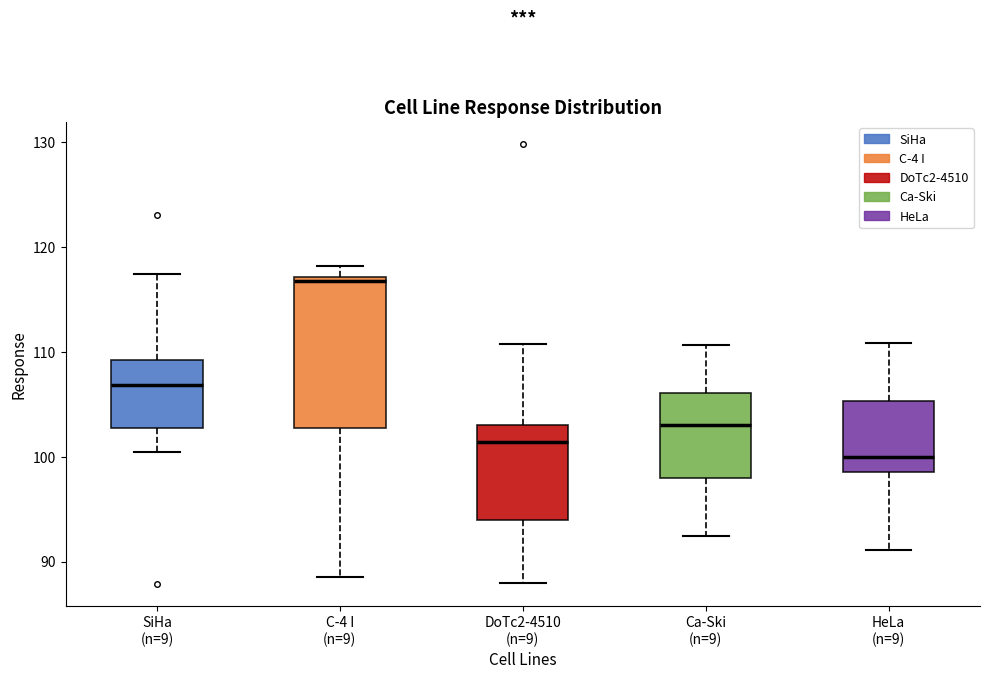

Where does the median line of the box for SiHa (n=9) sit on the y-axis? The values are not printed on the chart, so give them approximately, as read against the axis.

107